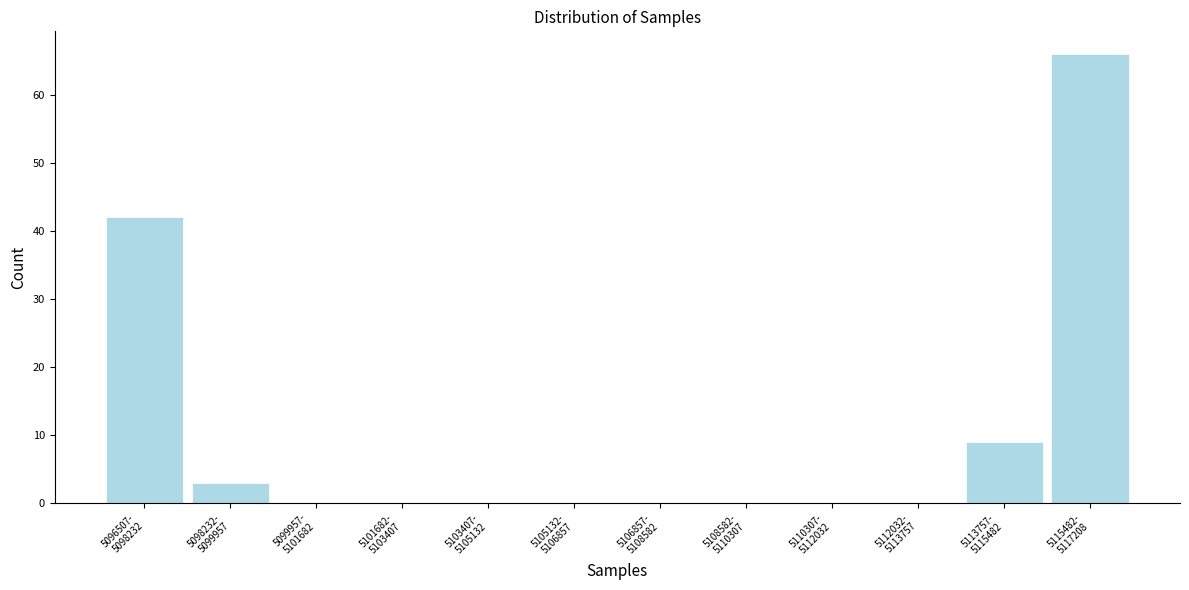

What is the sum of all values?

120